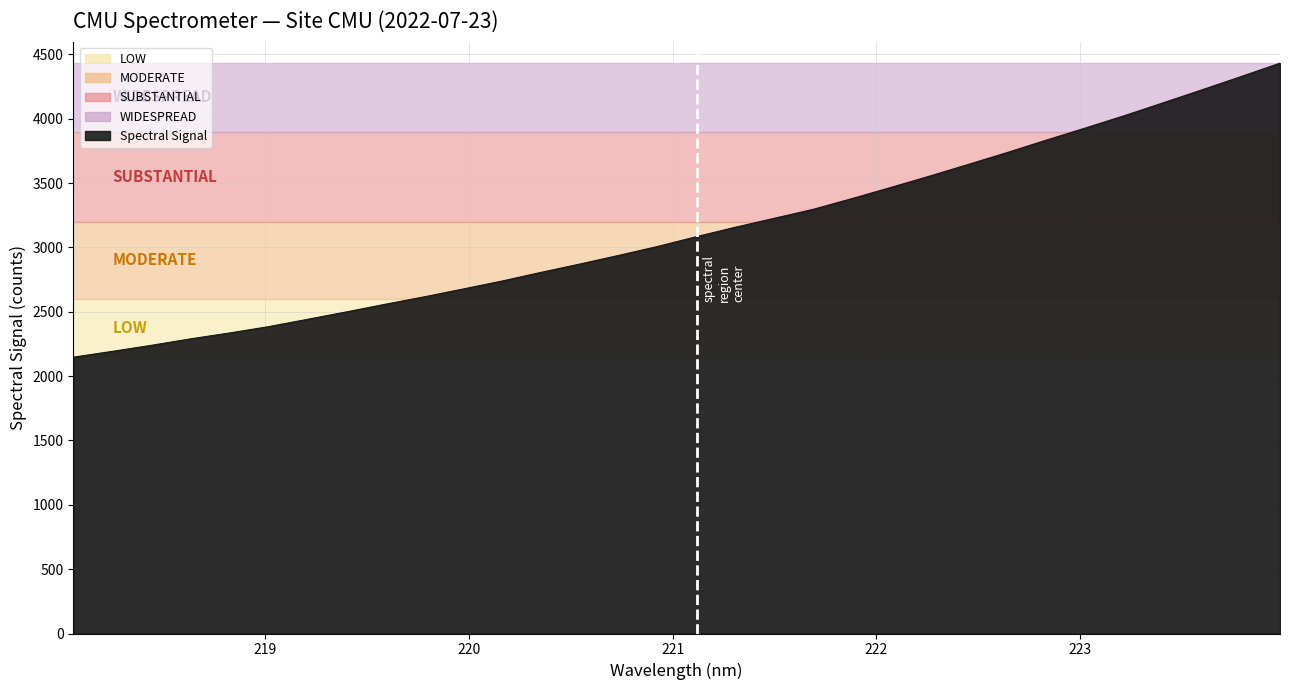

What is the difference between the maximum and minimum values?

2284.4